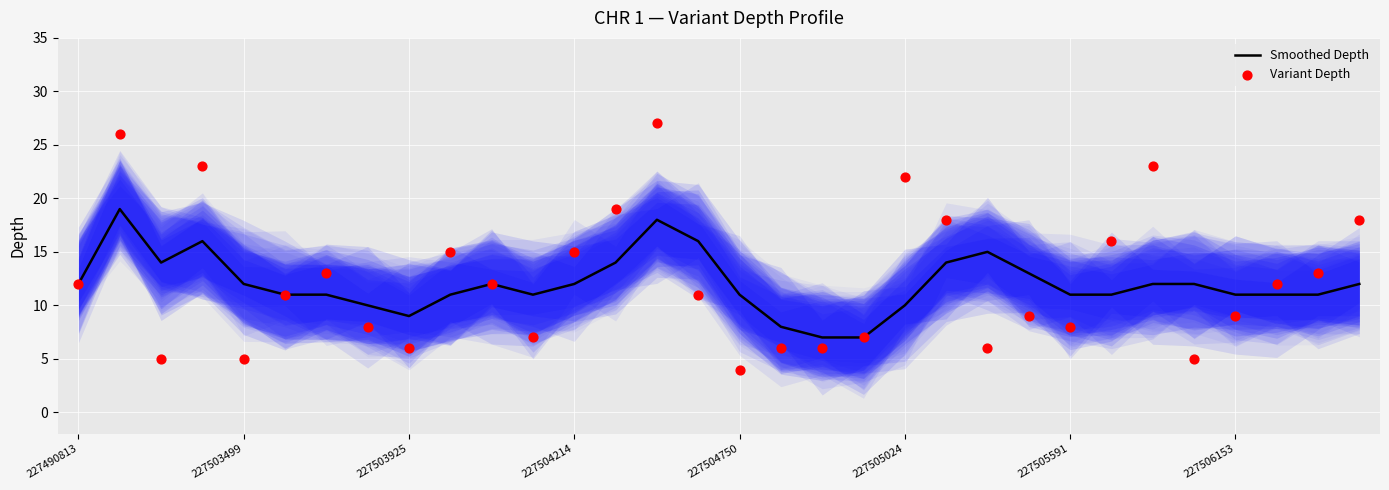

What are all the series names shown in the legend?

Smoothed Depth, Variant Depth